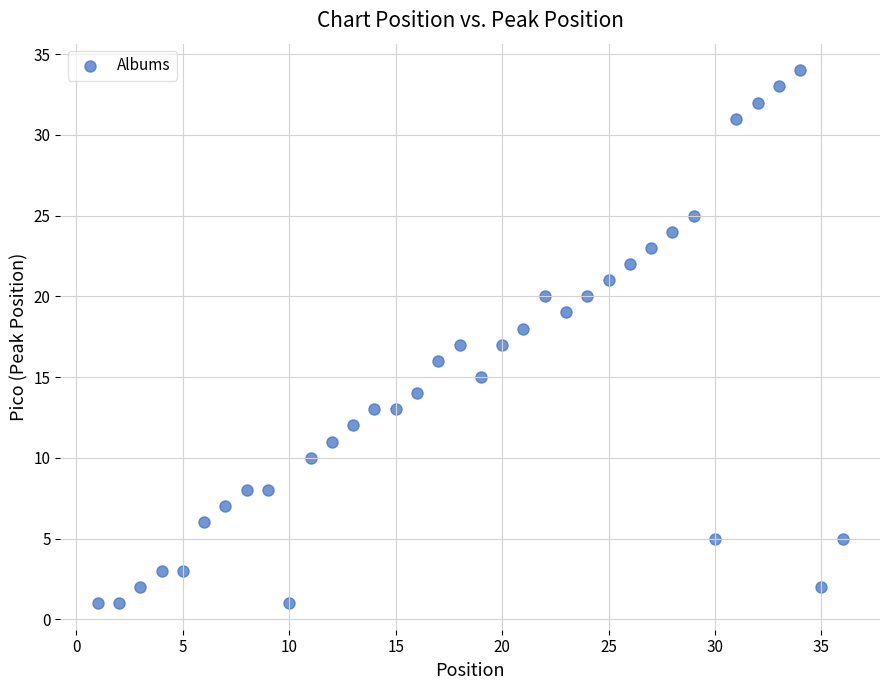

What is the range of Y values (max minus min)?

33